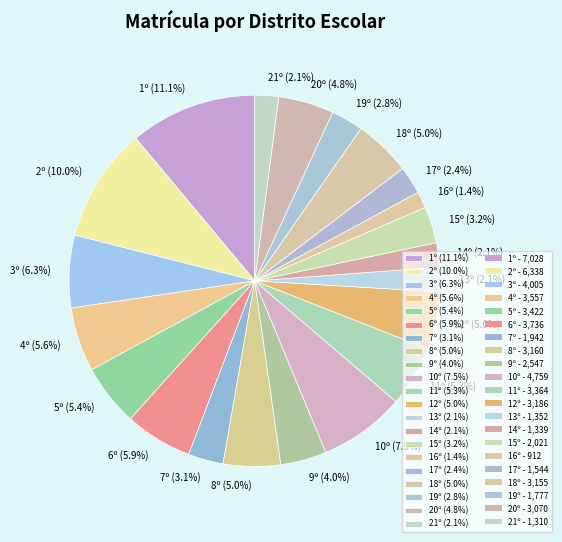

To the nearest percent, what percentage of the pie is 19º?

3%